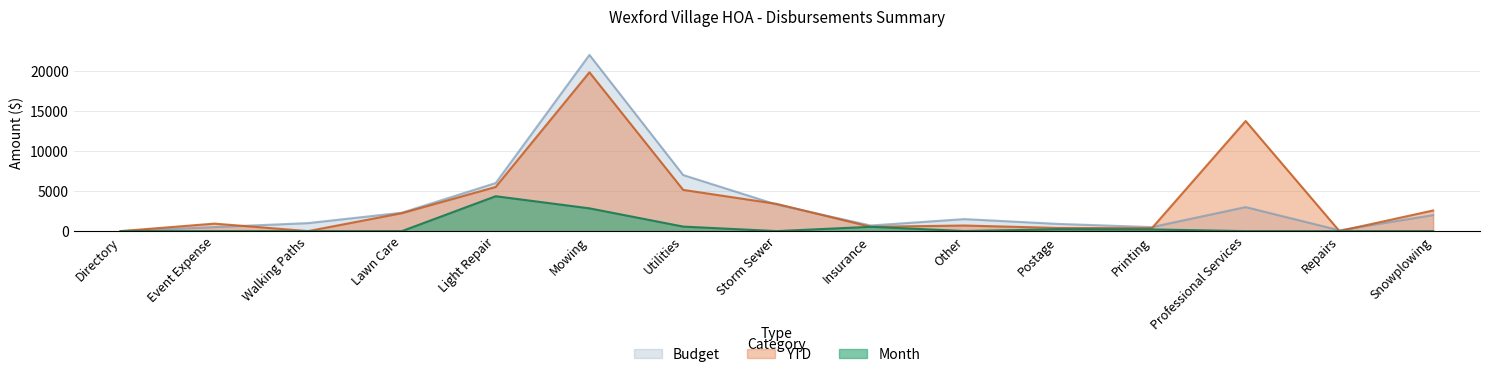

Which has a higher value, Light Repair or Lawn Care?

Light Repair